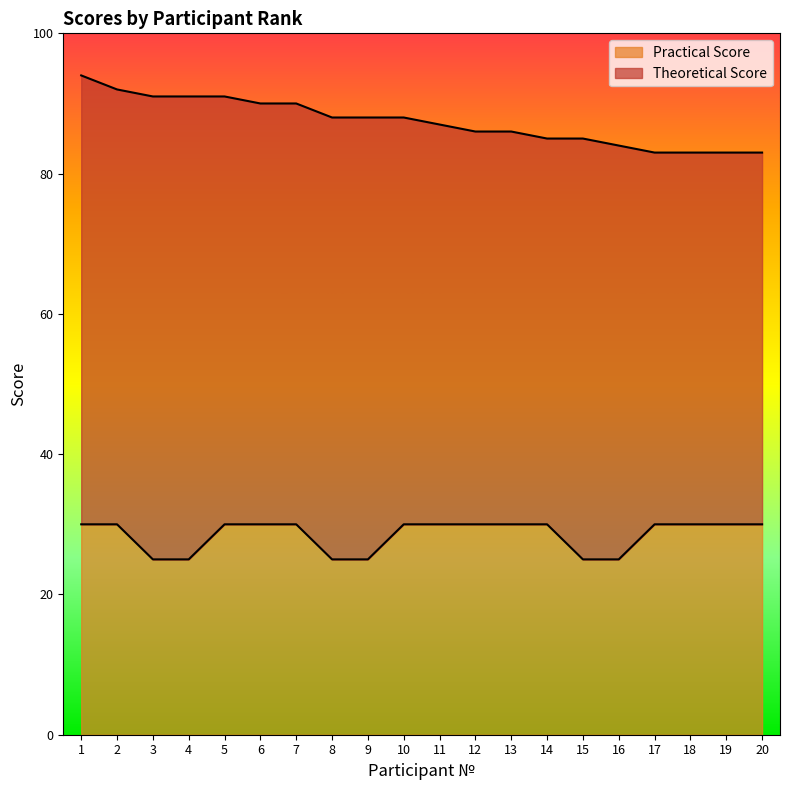

Rank the categories by value from highest to lowest.

1, 2, 5, 6, 7, 10, 11, 12, 13, 14, 17, 18, 19, 20, 3, 4, 8, 9, 15, 16